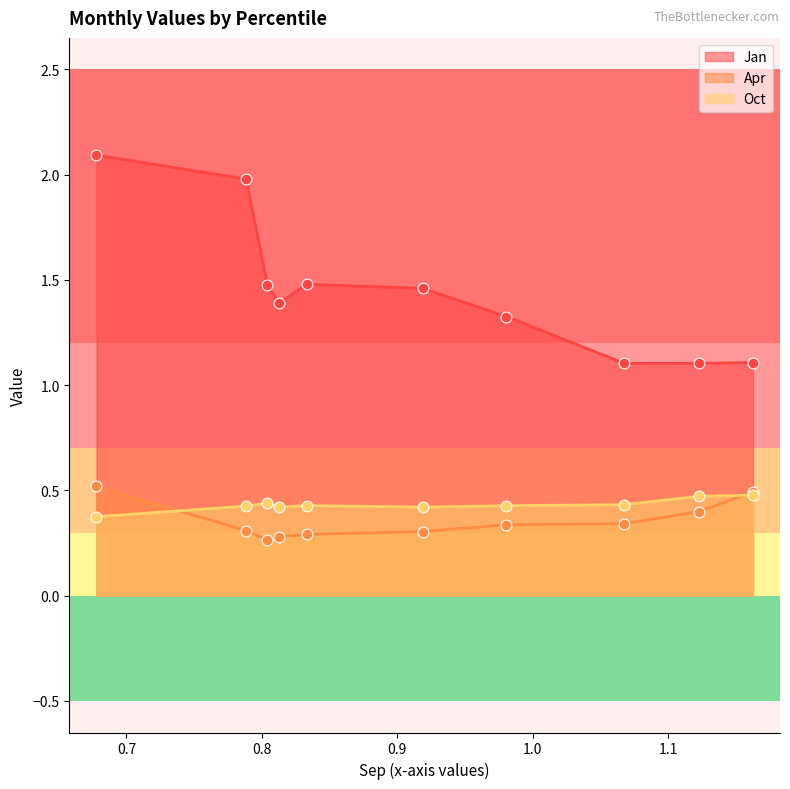

Which series has the largest total across all categories?

Jan